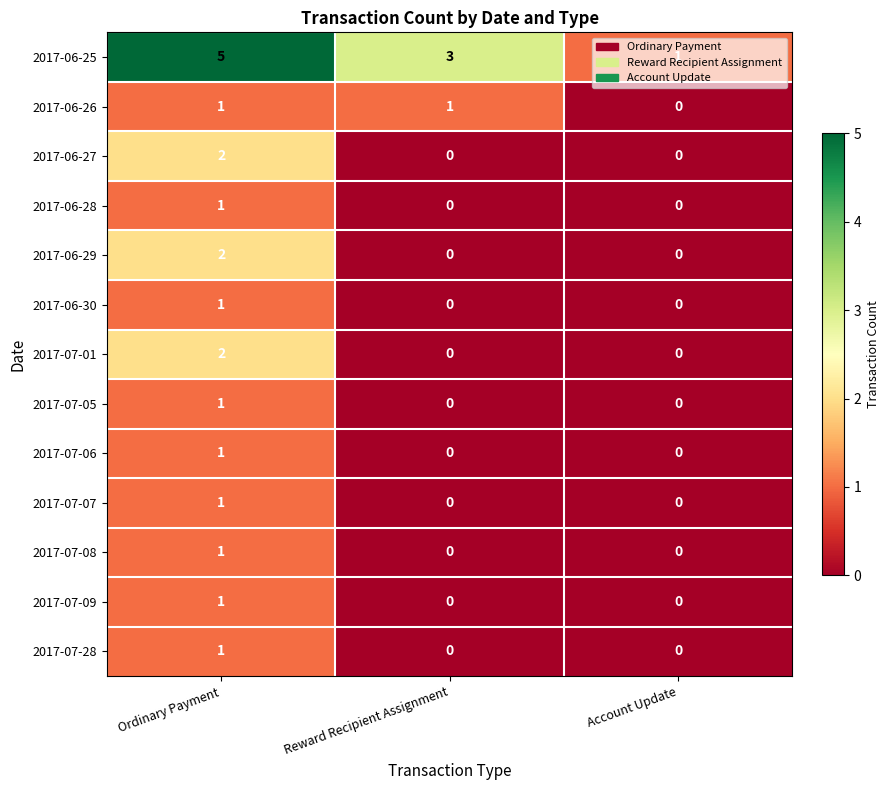

Count the 2017-06-28 values in the range 0 to 1.

3